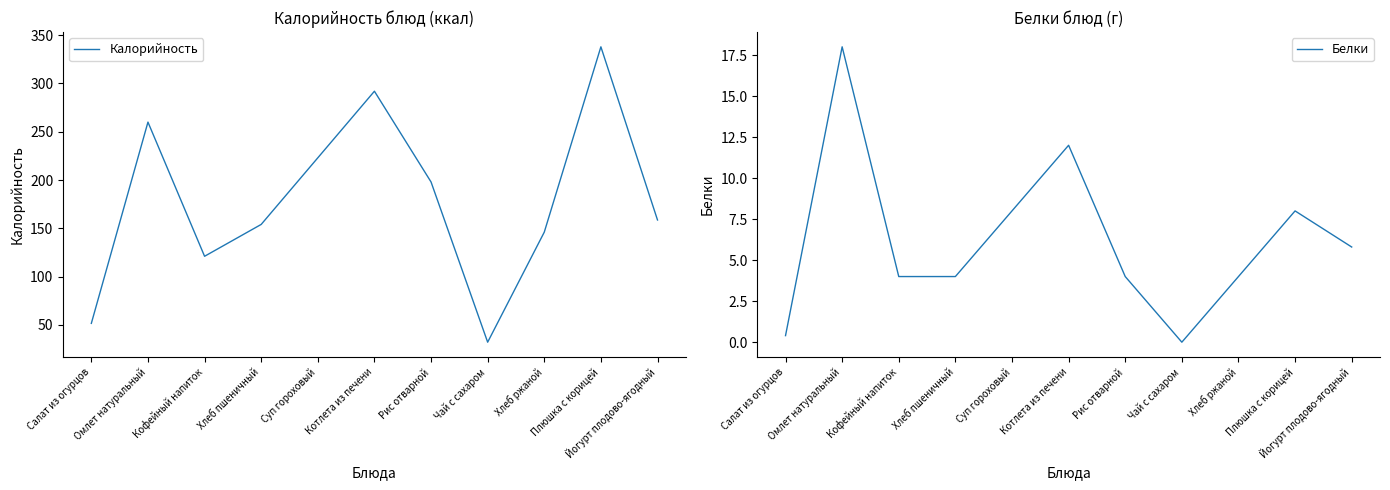

What is the sum of all Калорийность values?

1974.1